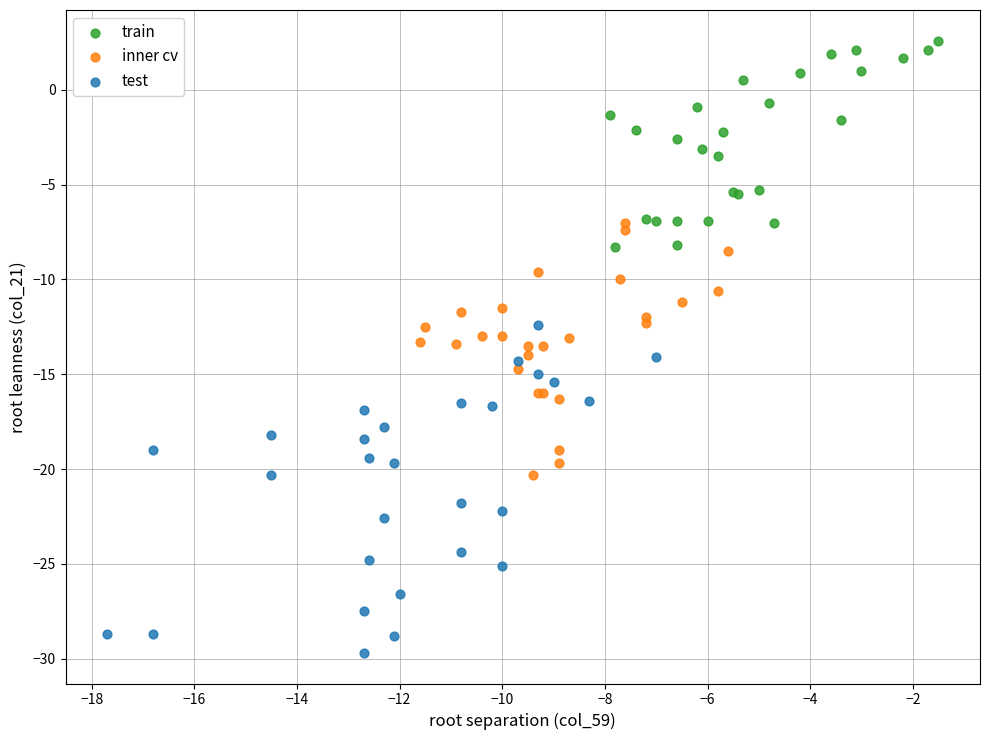

Which series contains the highest Y value?

train